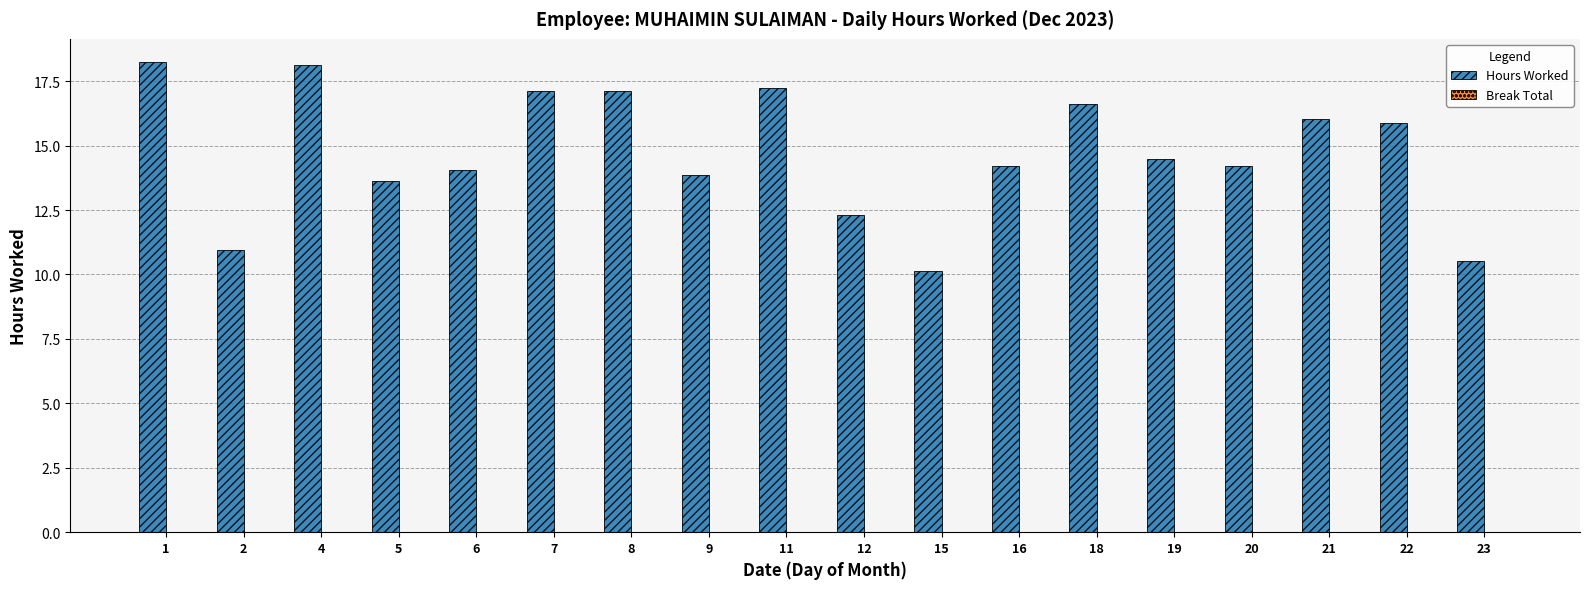

What is the minimum value shown in the chart?

10.2